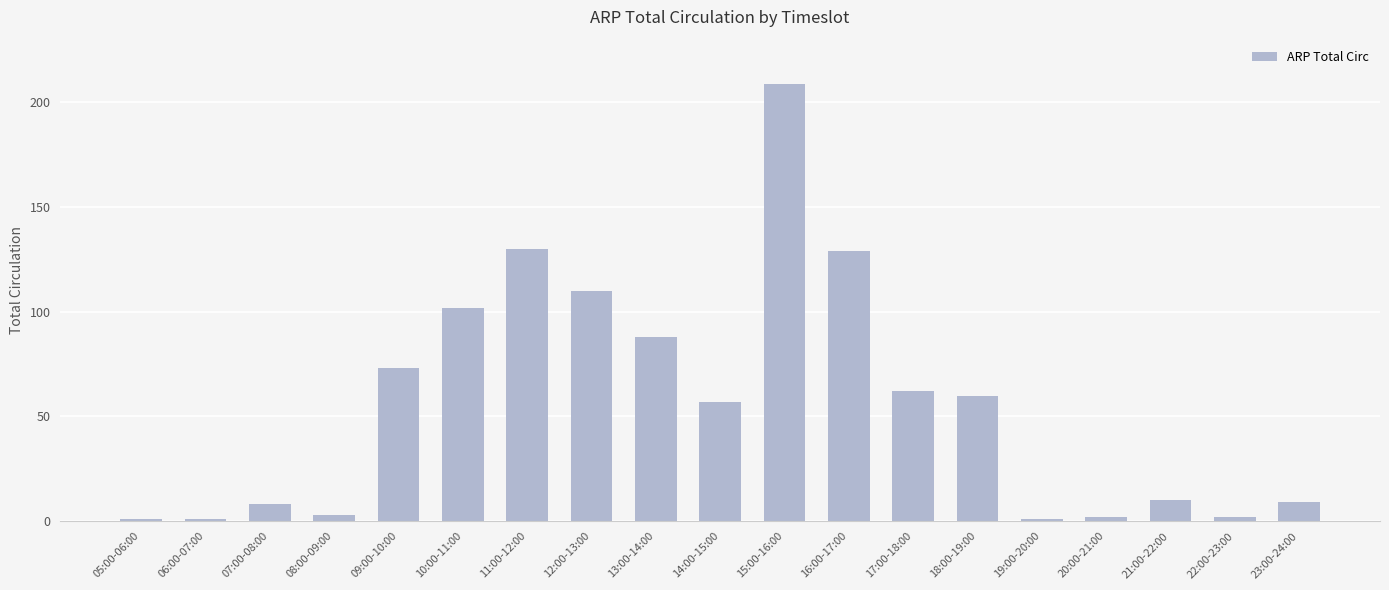

At which category does the chart reach its peak across all series?

15:00-16:00